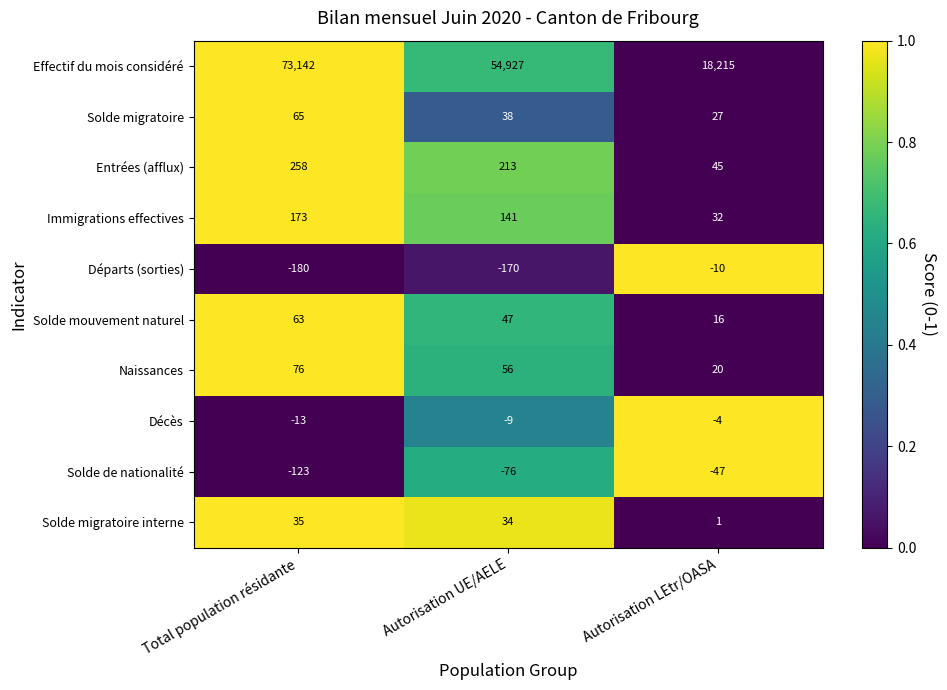

Count the number of categories in the chart.

3